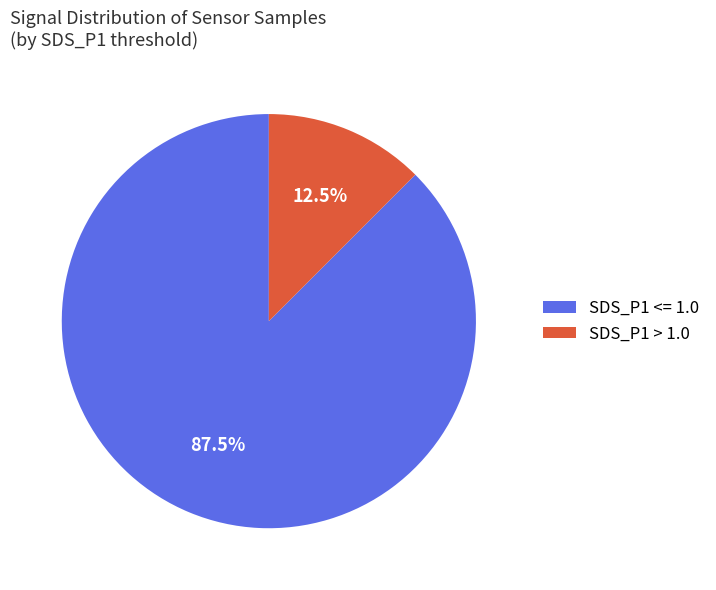

How many segments does this pie chart have?

2